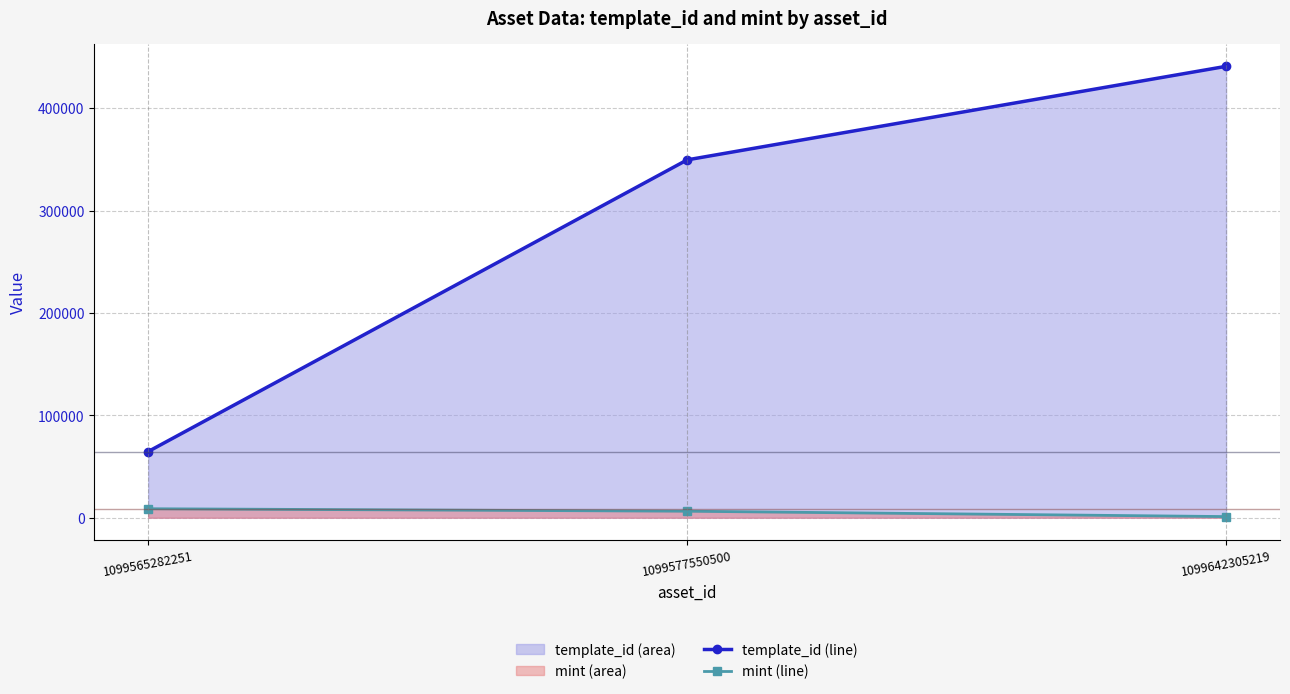

How many lines are shown in the chart?

2